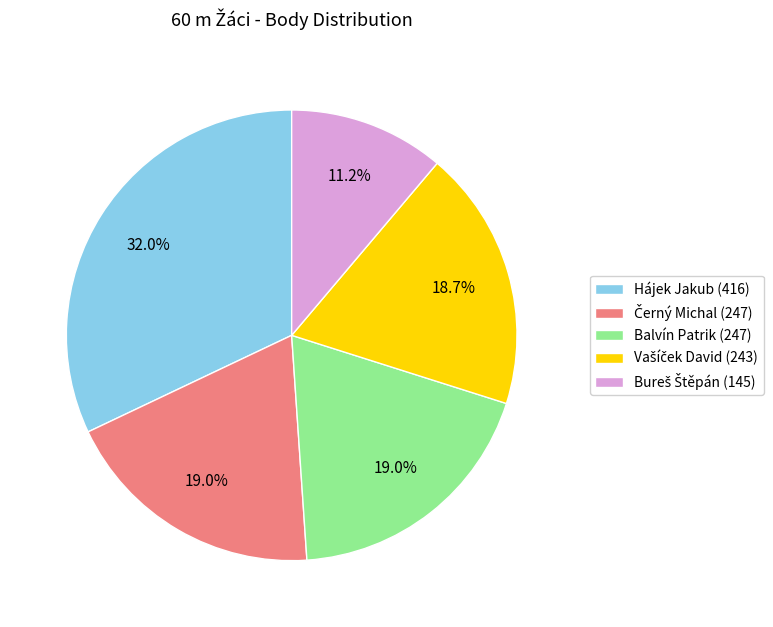

Count the number of slices in the pie.

5